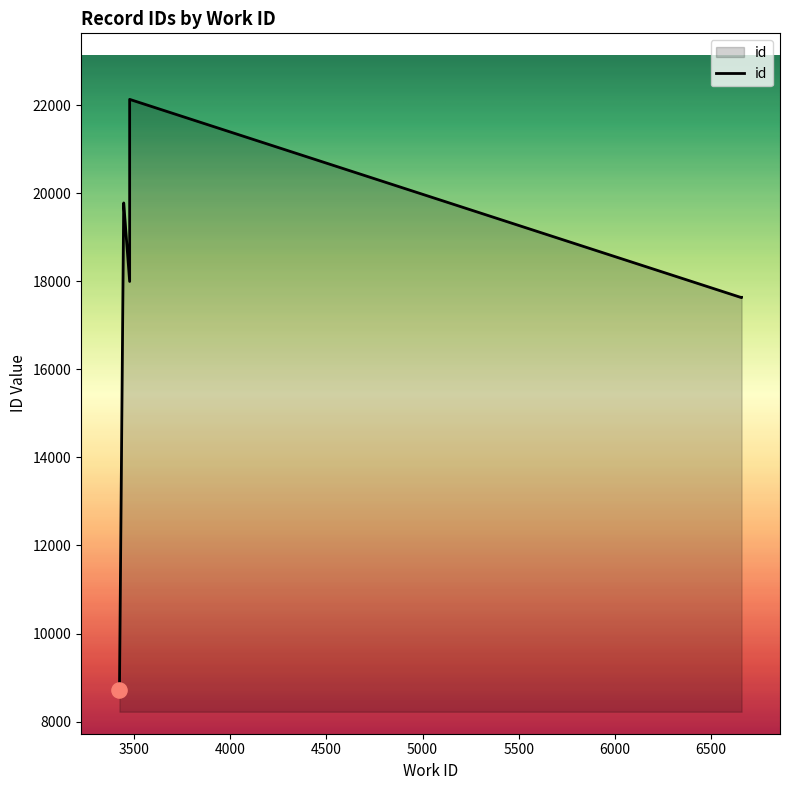

What is the change in value from 3423 to 3476?

+13407